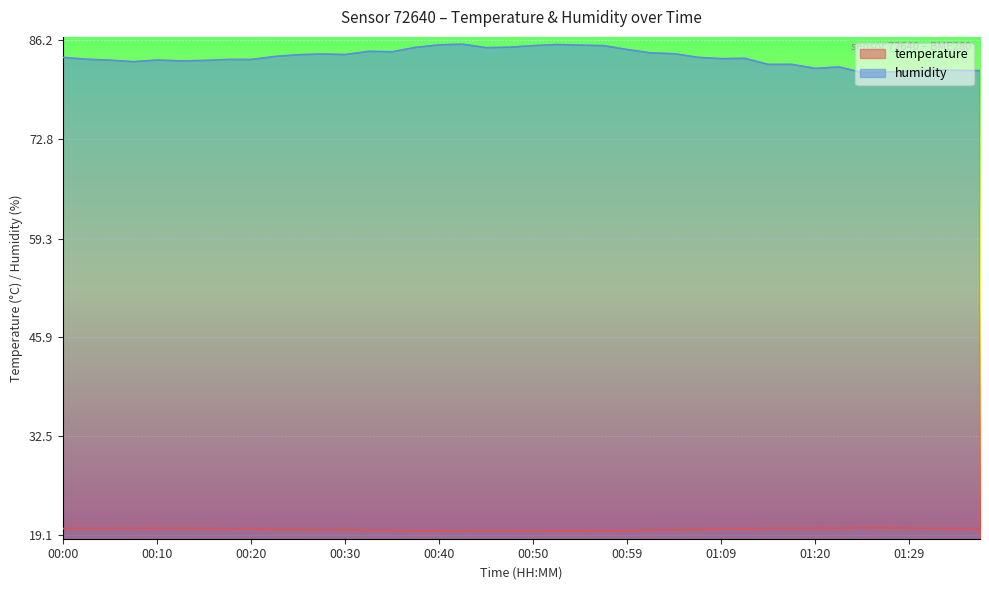

List the series in order of their peak value, highest first.

humidity, temperature